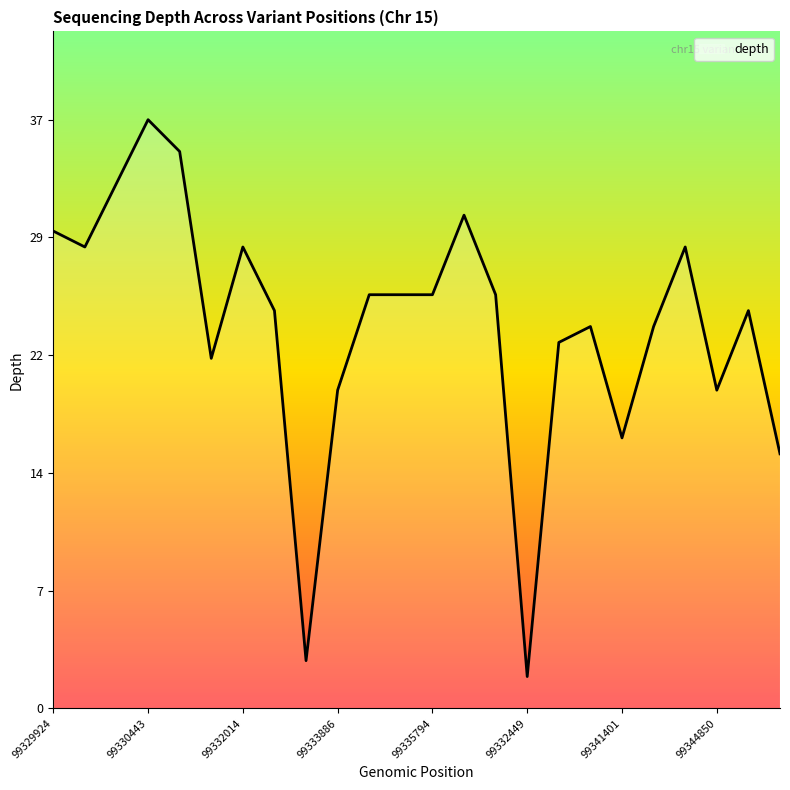

What is the minimum value shown in the chart?

2